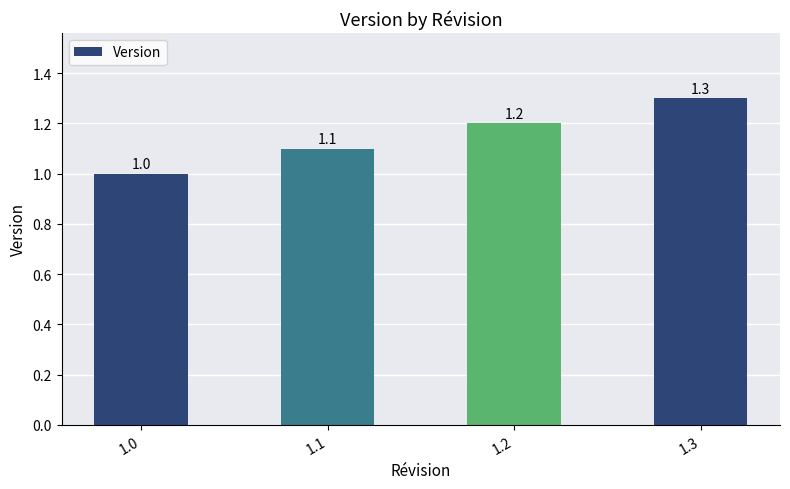

What is the difference between the values at 1.1 and 1.2?

0.1